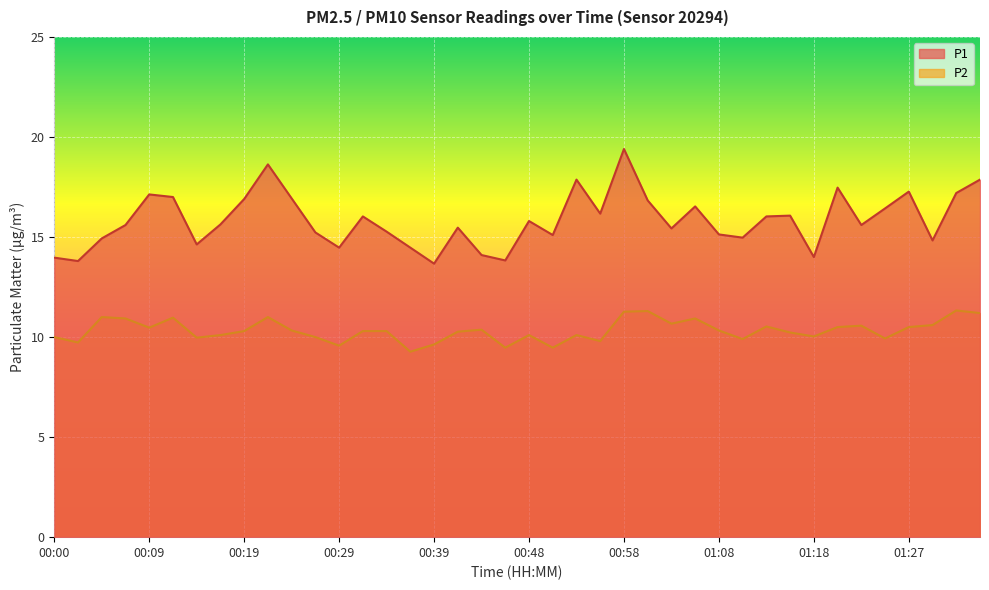

Is it true that P2 equals 6.4 at 00:07?

False